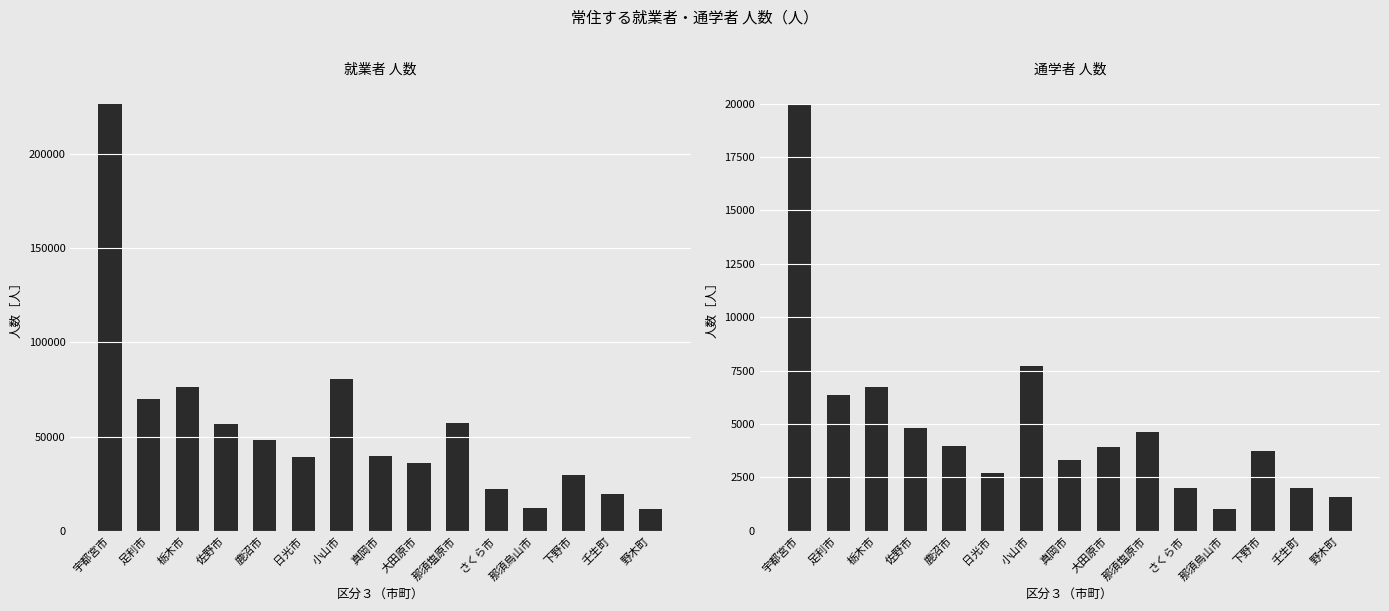

Which series has the largest total across all categories?

就業者